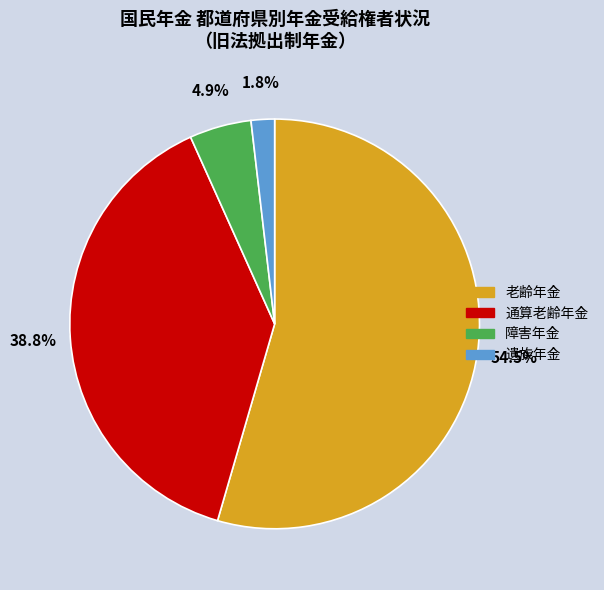

Is there any slice that represents more than half of the pie?

Yes